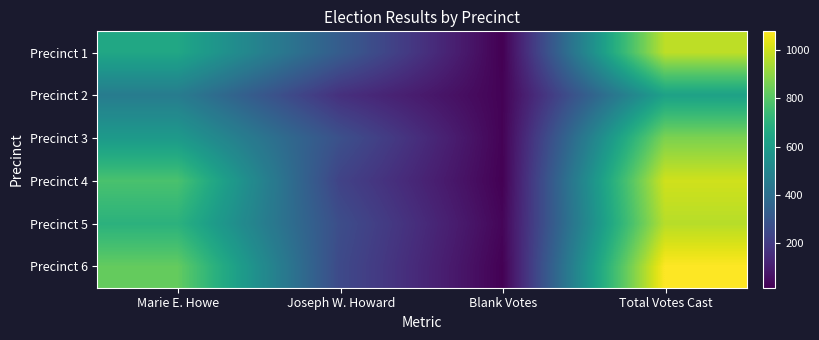

Which category has the lowest value across all series?

Blank Votes